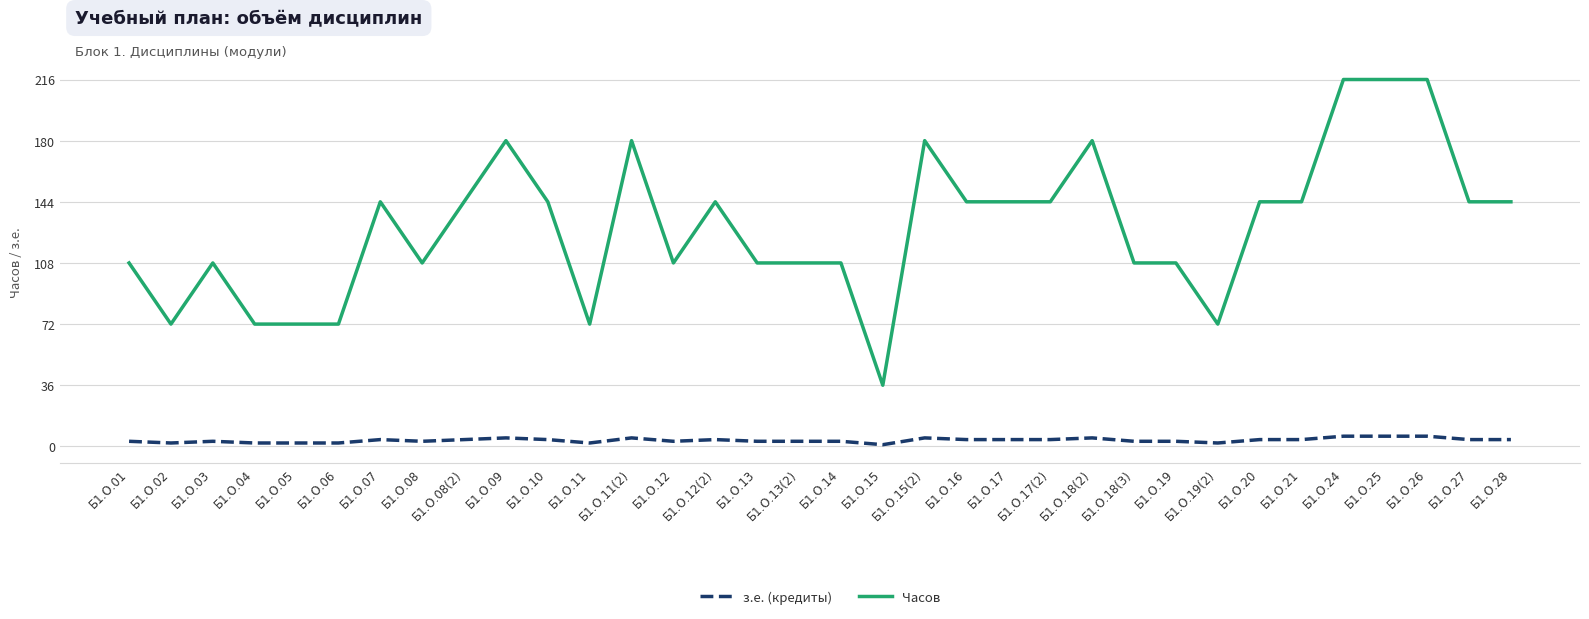

At how many categories does at least one series exceed 78?

27